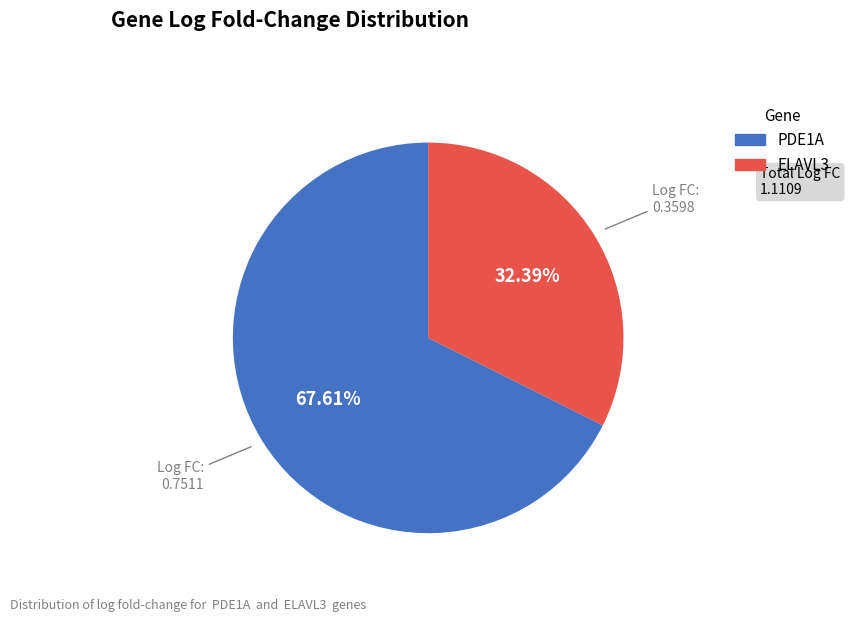

How many segments does this pie chart have?

2